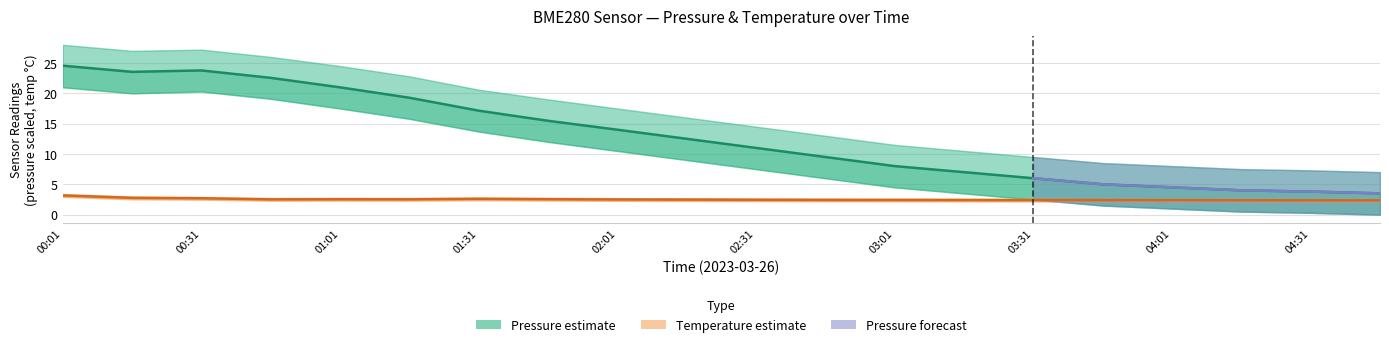

Reading left to right, what are all the values shown in this chart?

pressure: 24.6	23.5	23.8	22.6	21.0	19.3	17.1	15.5	14.0	12.5	11.0	9.5	8.0	7.0	6.0	5.0	4.5	4.0	3.8	3.5
temperature: 3.2	2.8	2.7	2.5	2.5	2.5	2.6	2.5	2.5	2.5	2.5	2.4	2.4	2.4	2.4	2.4	2.4	2.4	2.4	2.4